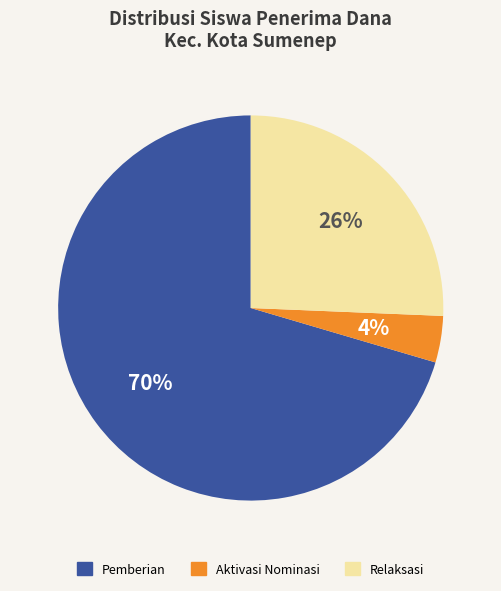

To the nearest percent, what is the average slice percentage?

33%